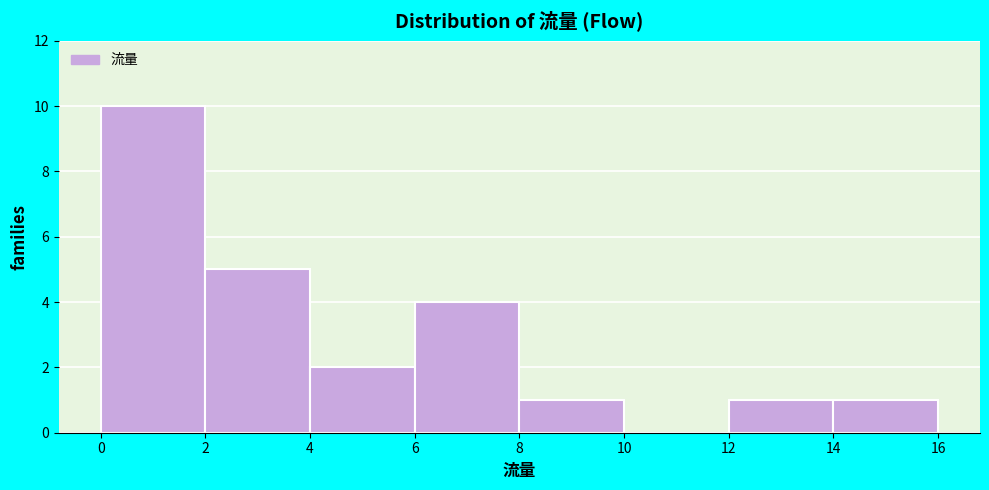

Which range on the x-axis has the tallest bar?

0 to 2